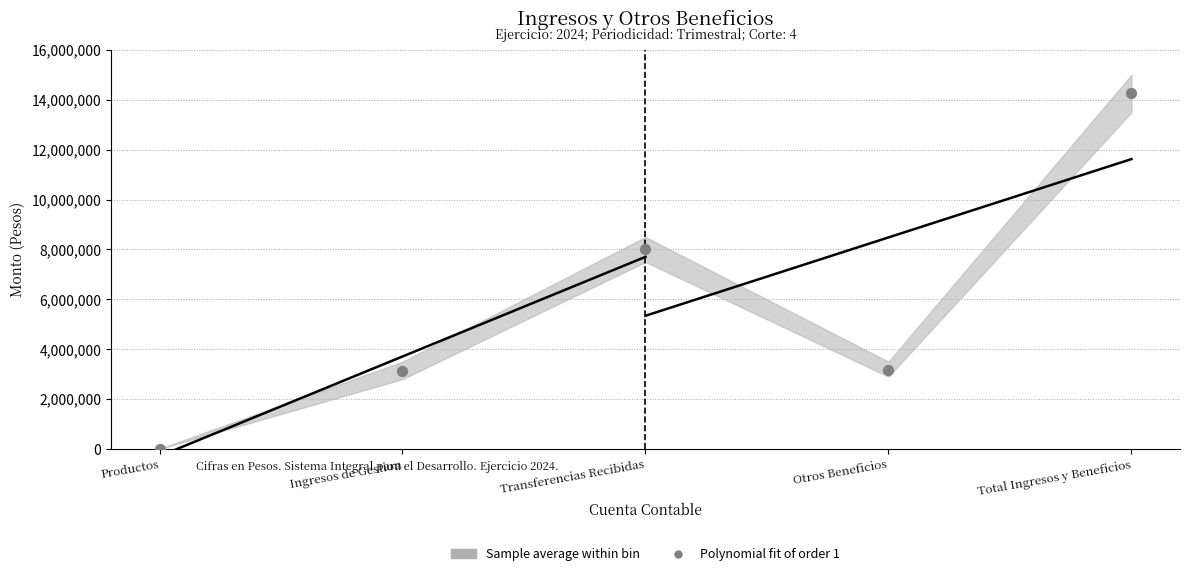

What is the average Y value?

5714159.8